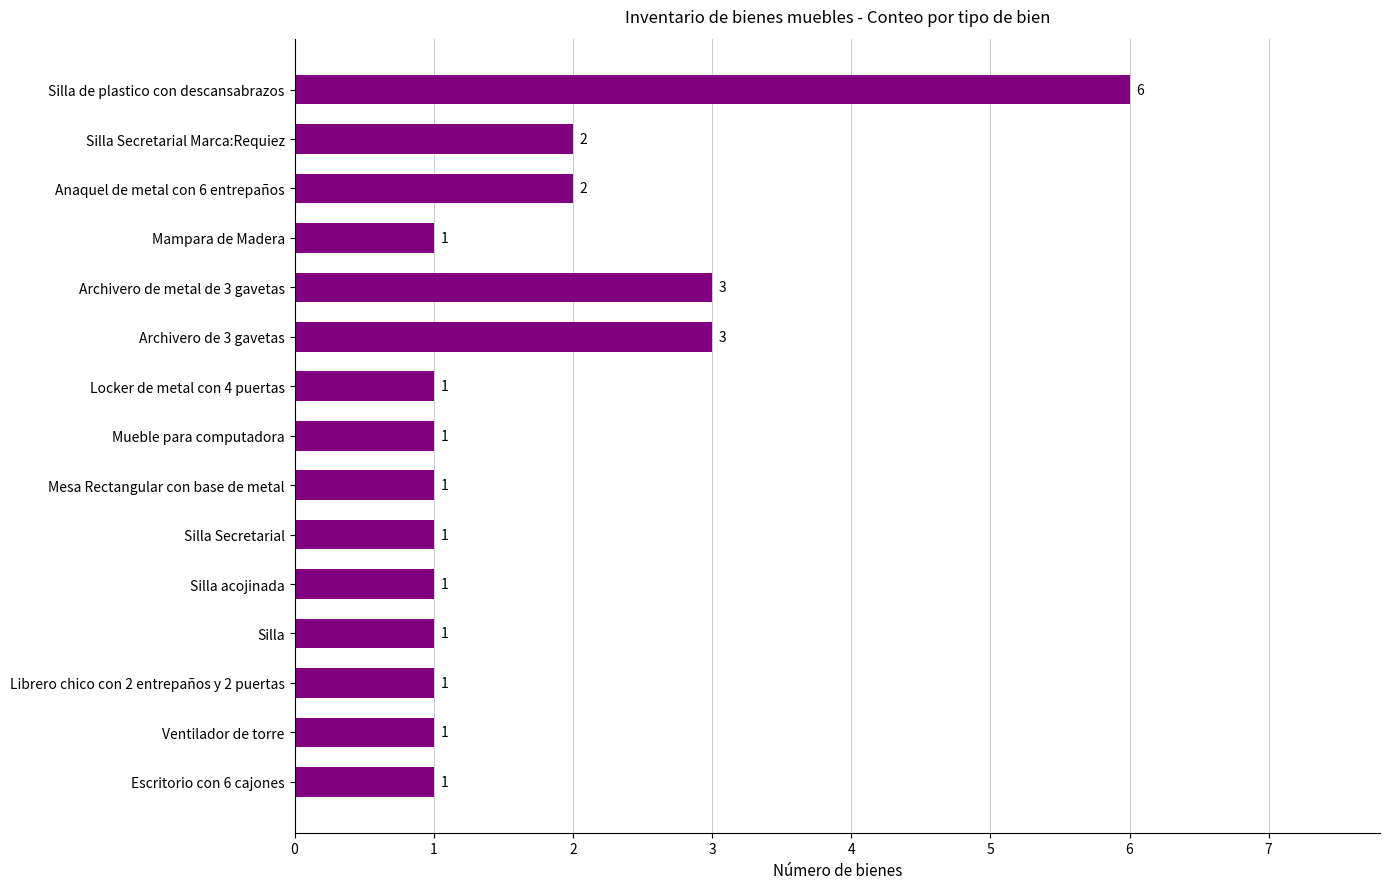

What is the sum of all values?

26